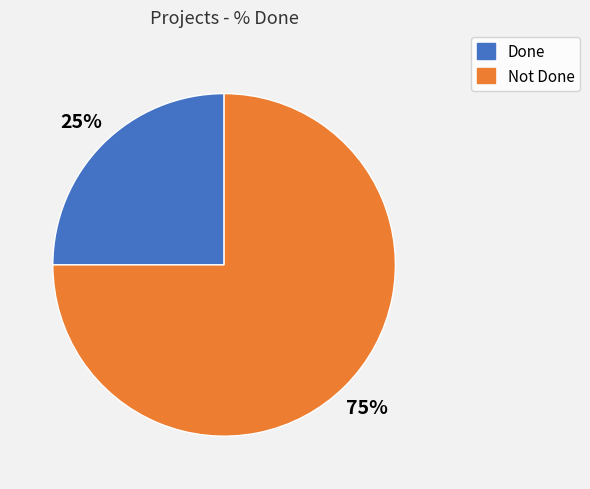

How many slices are in this pie chart?

2